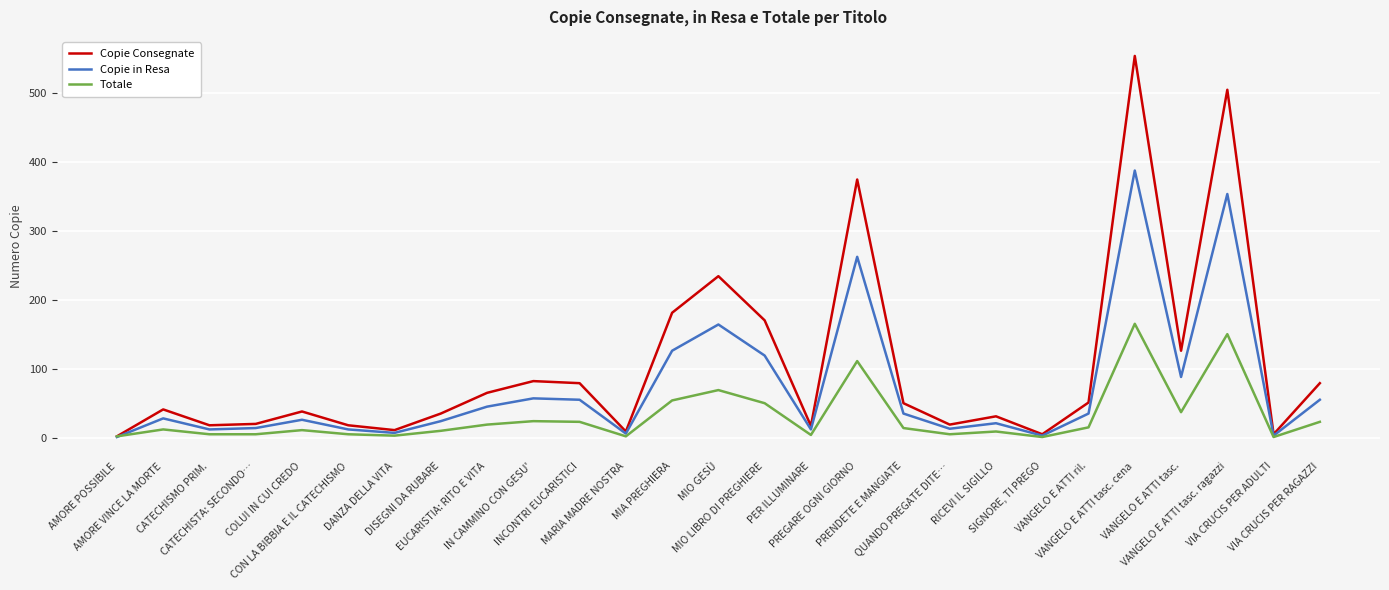

What are all the series names shown in the legend?

Copie Consegnate, Copie in Resa, Totale